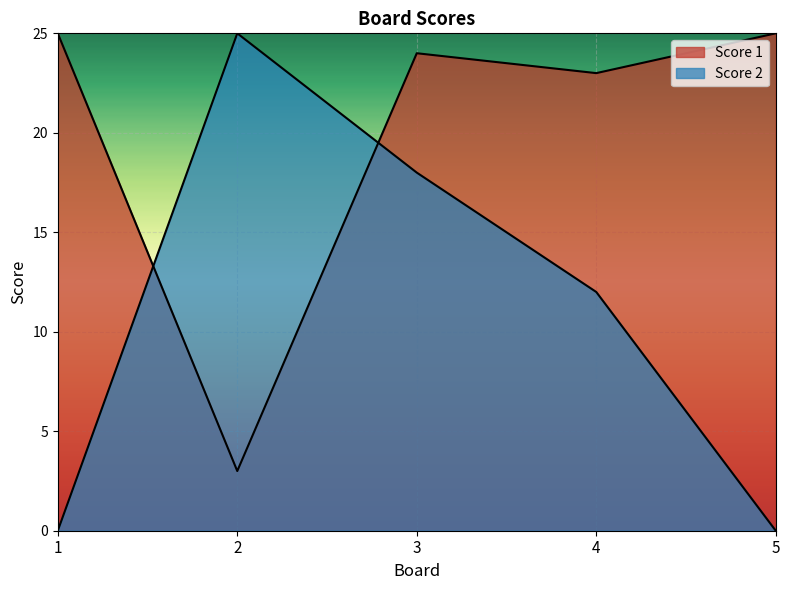

How many series are shown in this chart?

2